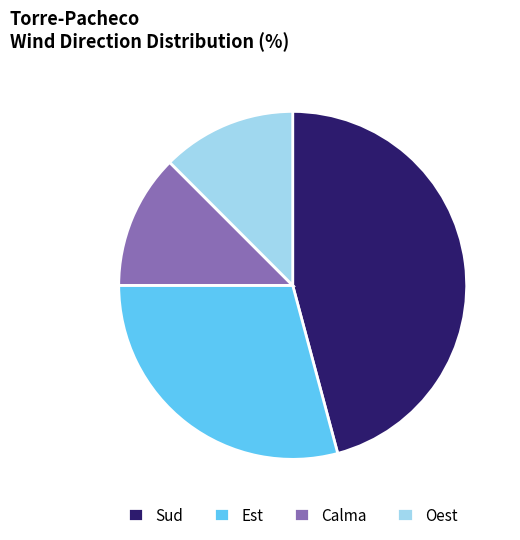

Do Sud and Calma together represent more than half of the pie?

Yes